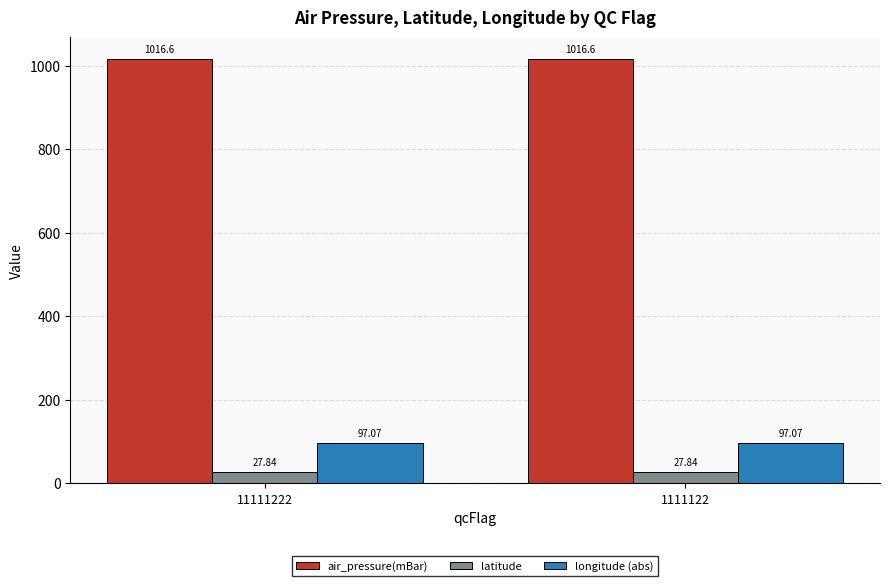

What is the average value of the latitude series?

27.8